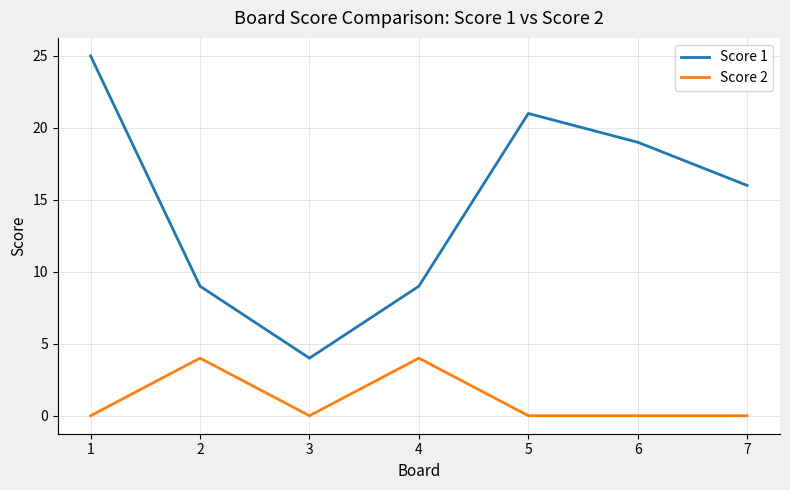

At which category does Score 1 reach its first local peak?

5